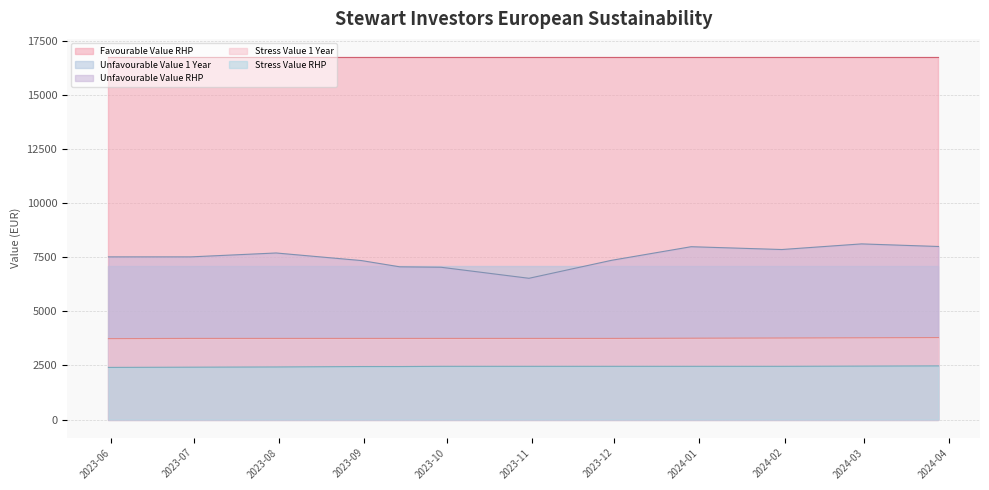

At which label is Stress Value 1 Year closest to 3765?

2023-12-29